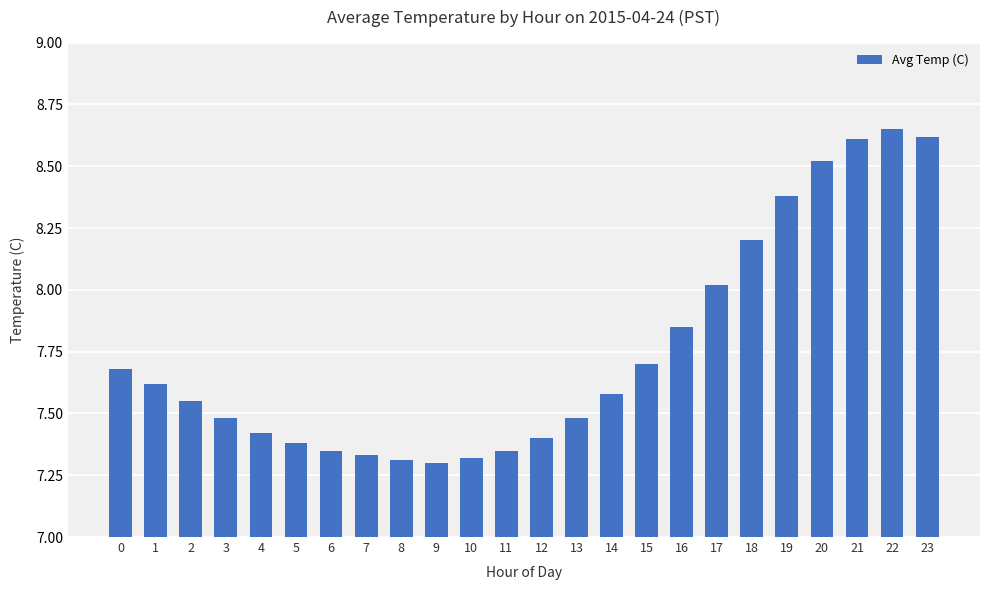

True or false: the data shows 4.2 at 0.

False